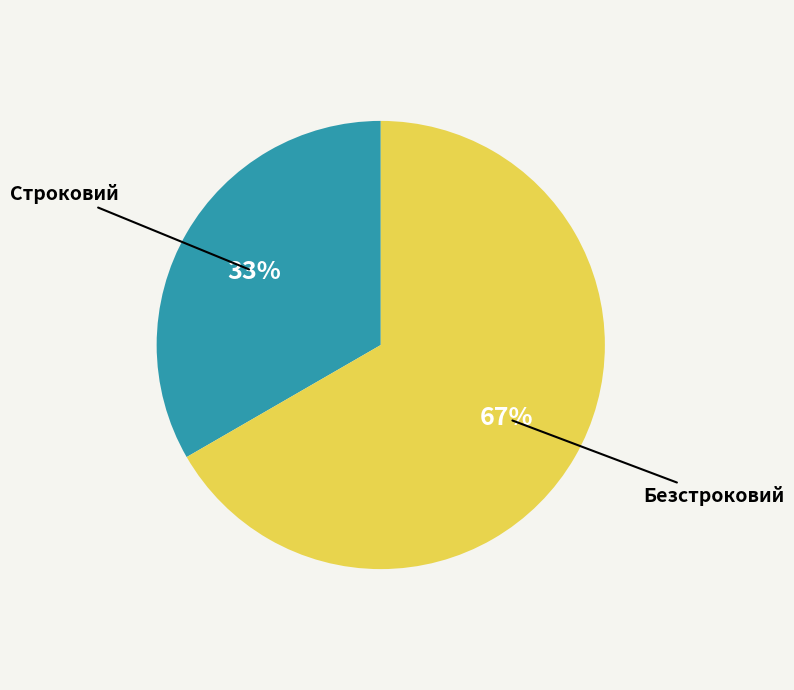

Does Безстроковий represent more than half of the total?

Yes